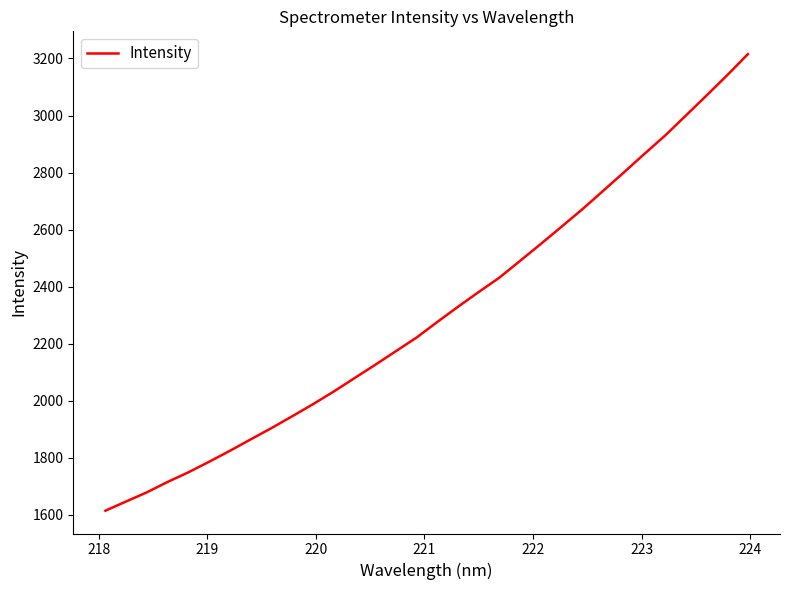

What is the maximum value shown in the chart?

3215.1